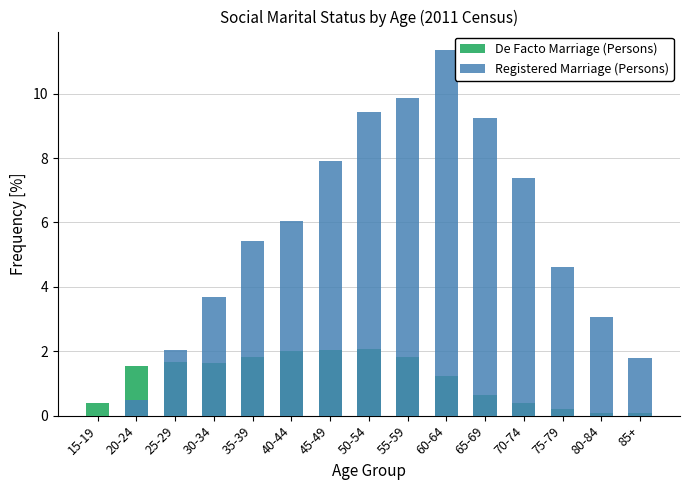

Reading left to right, list all the values displayed in this chart.

De Facto Marriage (Persons): 0.4	1.6	1.7	1.6	1.8	2.0	2.0	2.1	1.8	1.2	0.6	0.4	0.2	0.1	0.1
Registered Marriage (Persons): 0.0	0.5	2.1	3.7	5.4	6.0	7.9	9.4	9.9	11.4	9.2	7.4	4.6	3.1	1.8